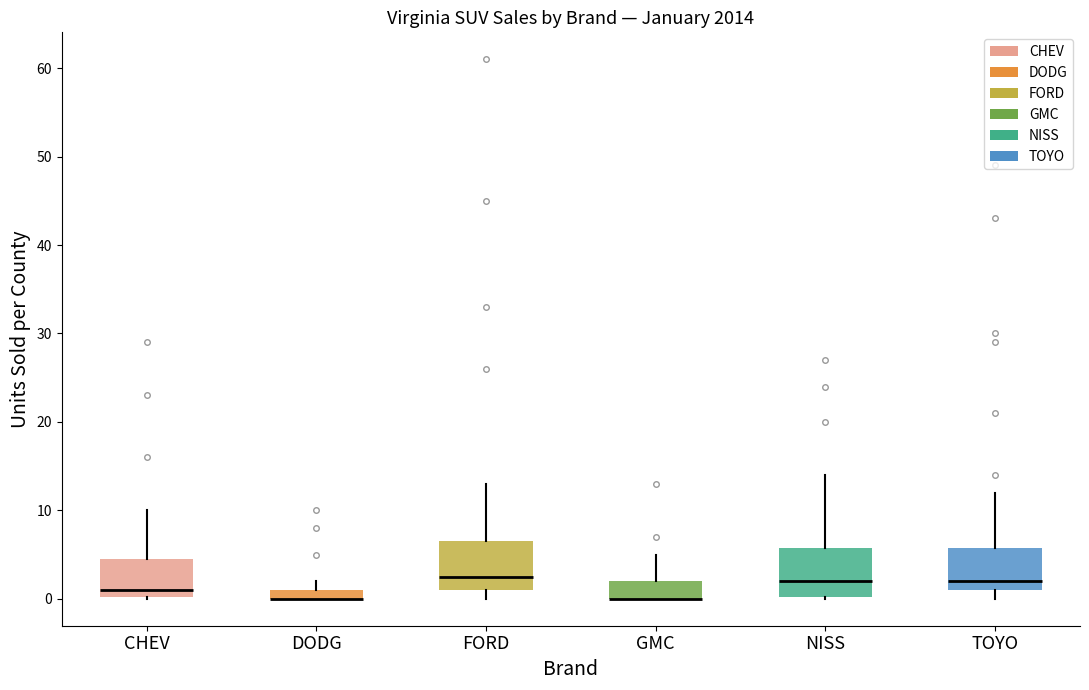

Where does the upper whisker of the box for CHEV end on the y-axis? The values are not printed on the chart, so give them approximately, as read against the axis.

10